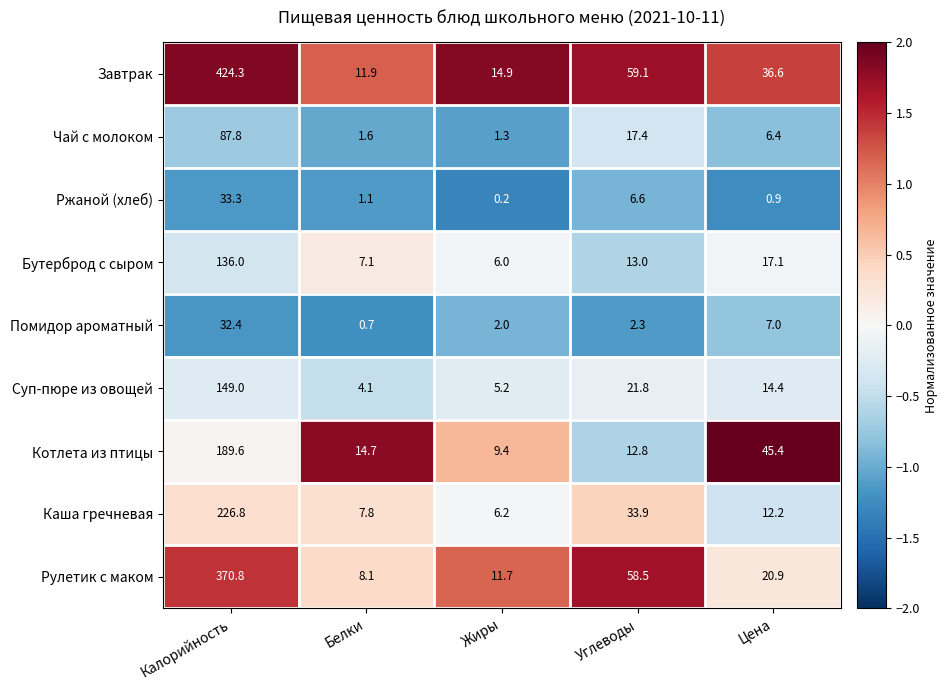

At how many categories does at least one series exceed 0?

5